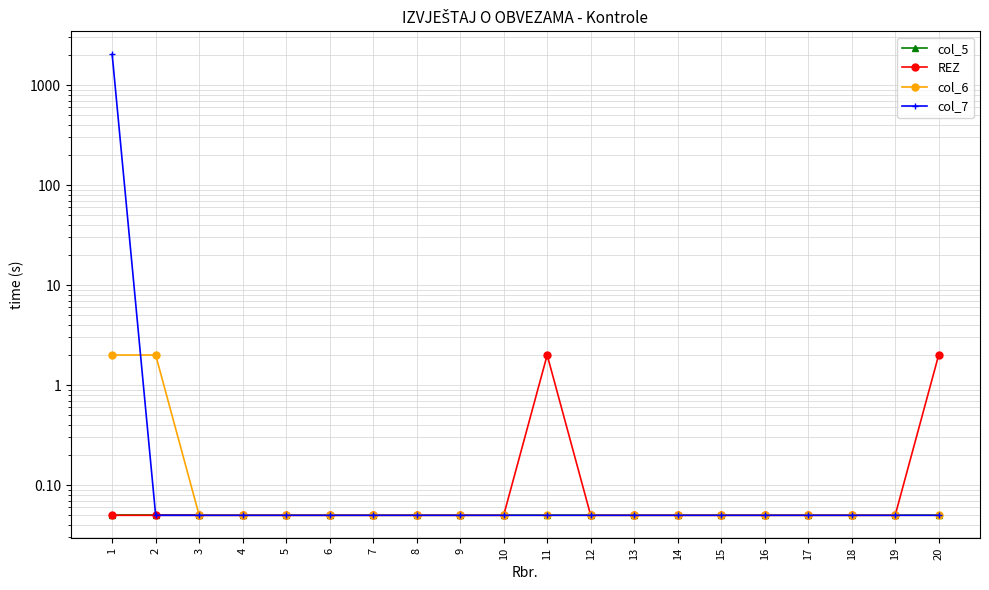

How many series are shown in this chart?

4